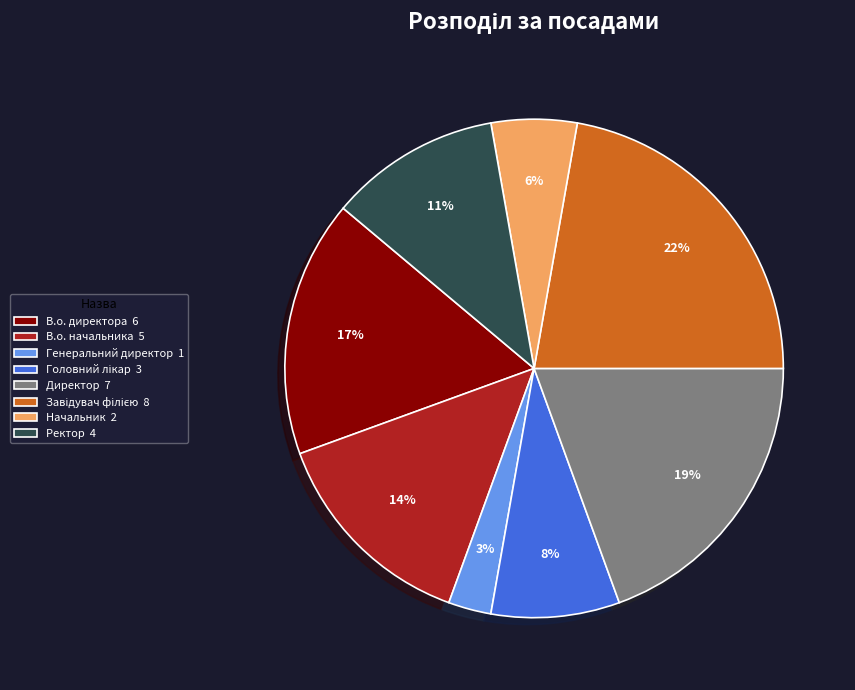

What is the smallest slice in the pie chart?

Генеральний директор